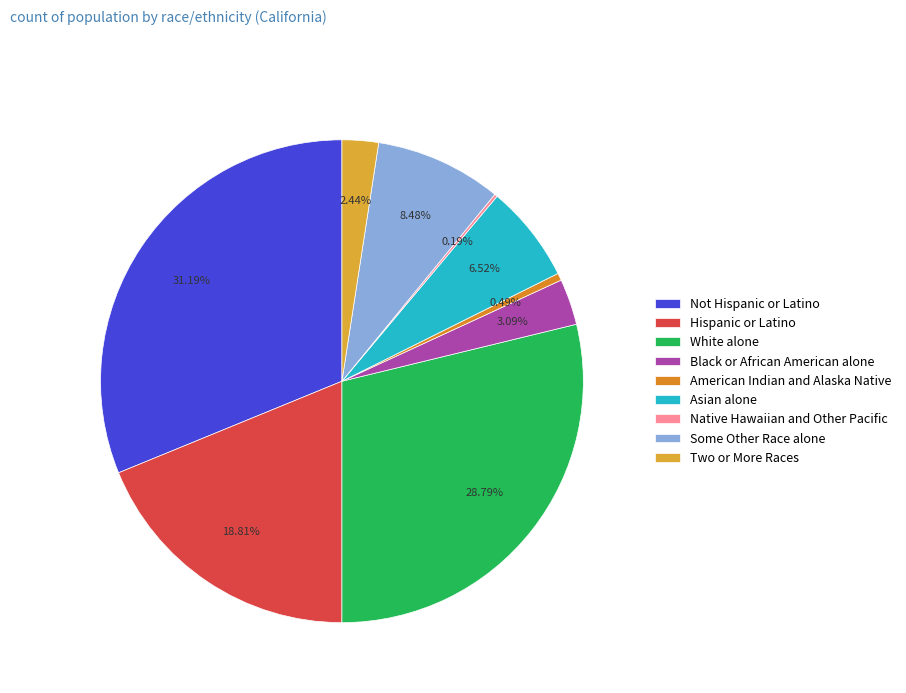

Is there a majority slice in this chart?

No